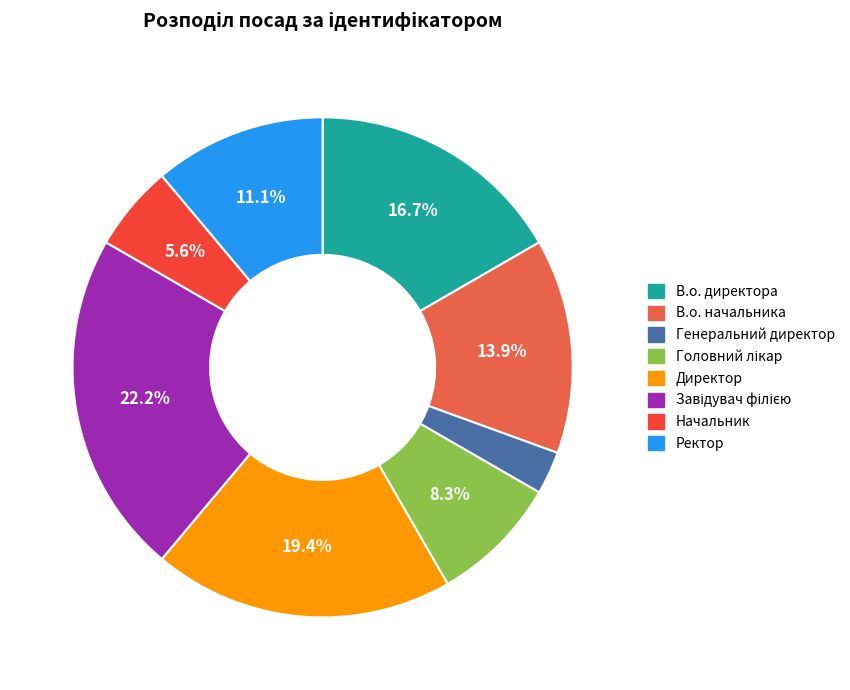

True or false: В.о. начальника accounts for 6% of the total.

False